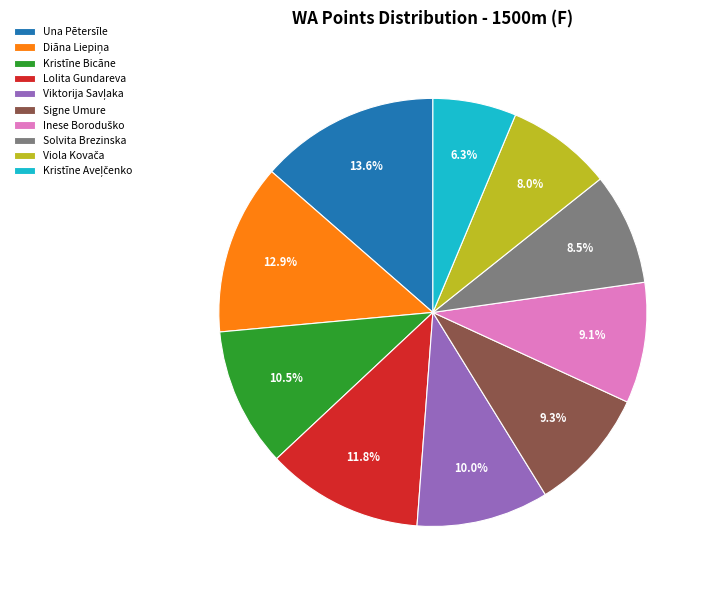

Count the number of slices in the pie.

10